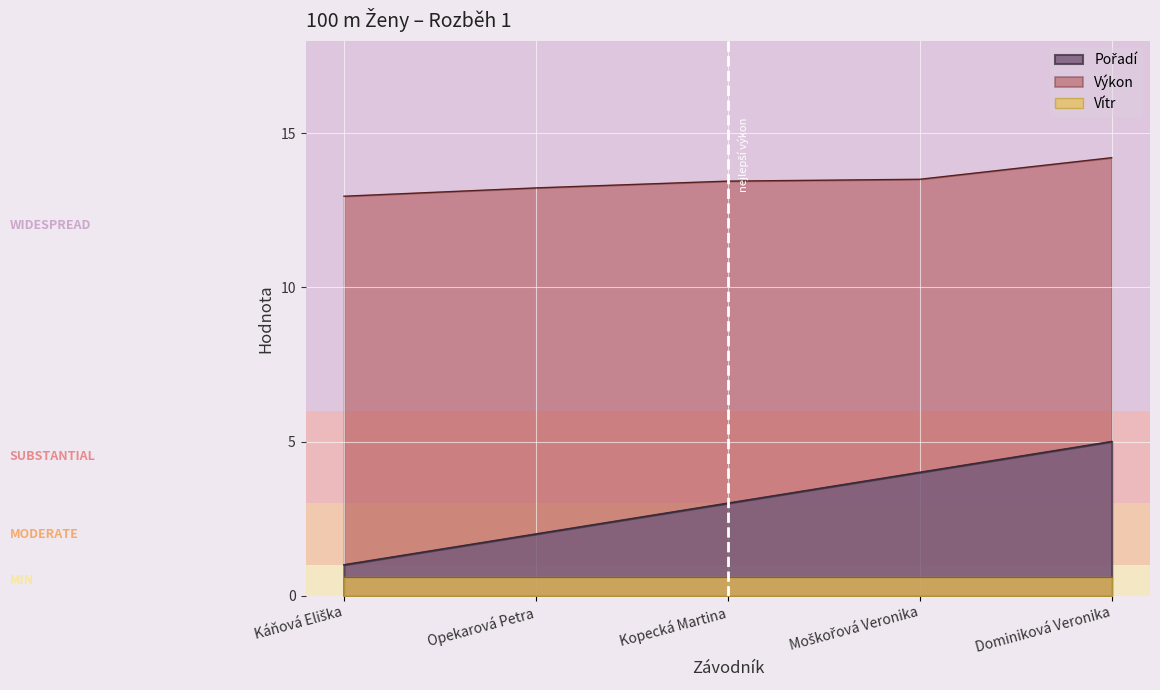

The Pořadí series shows 1.4 at Káňová Eliška. True or false?

False